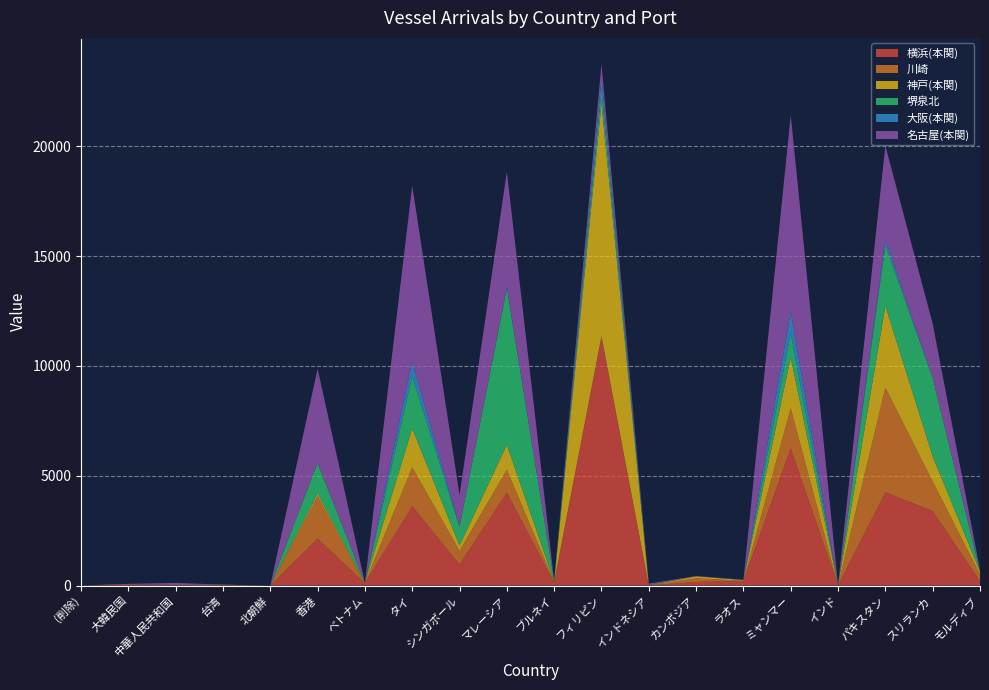

Reading left to right, list all the values displayed in this chart.

横浜(本関): 0	52	14	23	0	2138	110	3610	962	4229	135	11275	8	166	210	6254	5	4246	3392	197
川崎: 0	3	8	3	0	1937	5	1777	625	1043	40	82	3	164	11	1819	3	4770	1349	313
神戸(本関): 0	10	1	14	0	118	12	1767	231	1138	2	10589	4	92	28	2316	0	3715	1142	129
堺泉北: 0	0	0	0	0	1388	0	2386	861	7132	25	585	18	0	5	1111	3	2761	3581	12
大阪(本関): 0	7	1	3	0	13	0	656	0	41	0	580	0	3	12	964	0	246	0	37
名古屋(本関): 0	7	97	2	0	4277	3	8007	1444	5252	18	636	56	13	4	8961	15	4287	2456	32